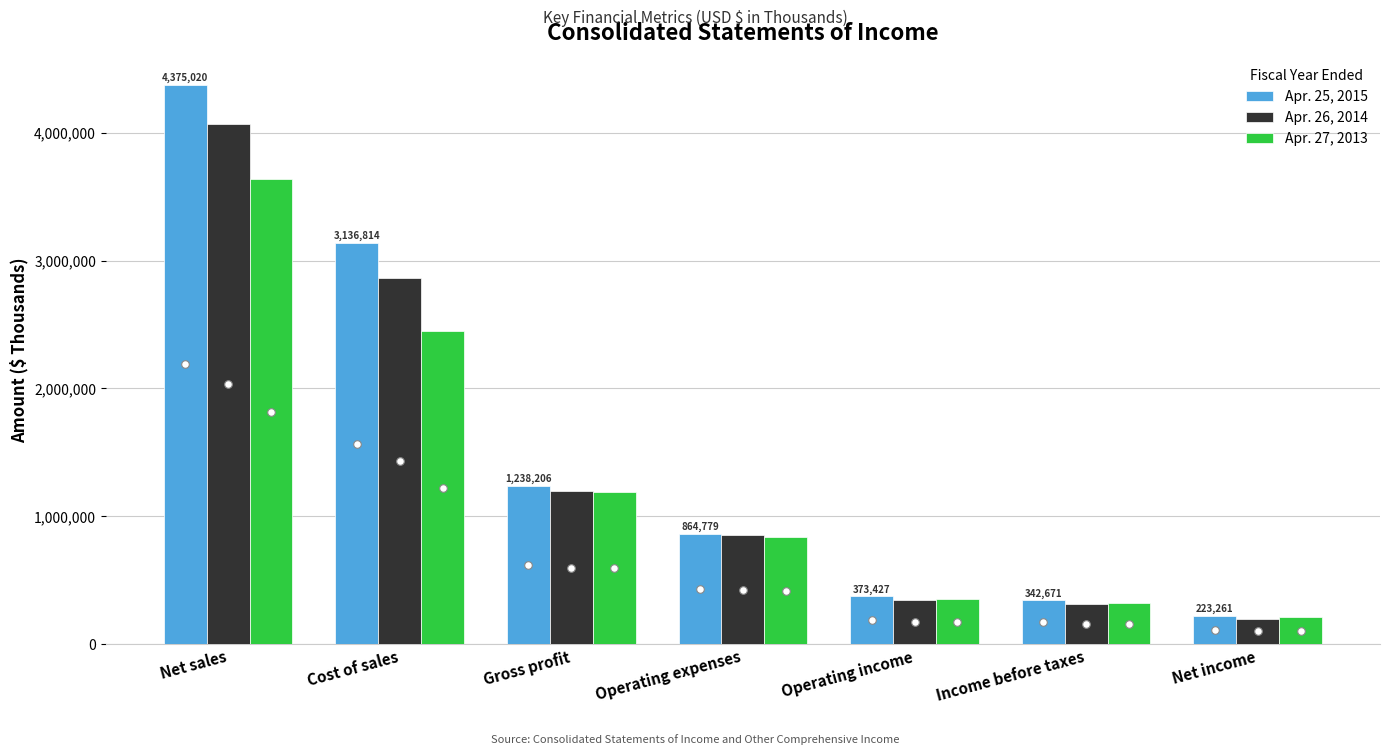

What is the total value across all series at Income before taxes?

976700